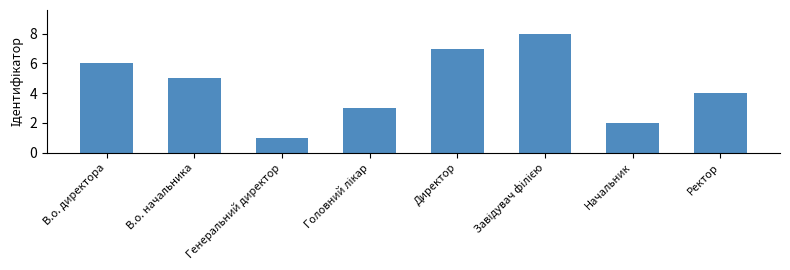

What is the change in value from Директор to Начальник?

-5